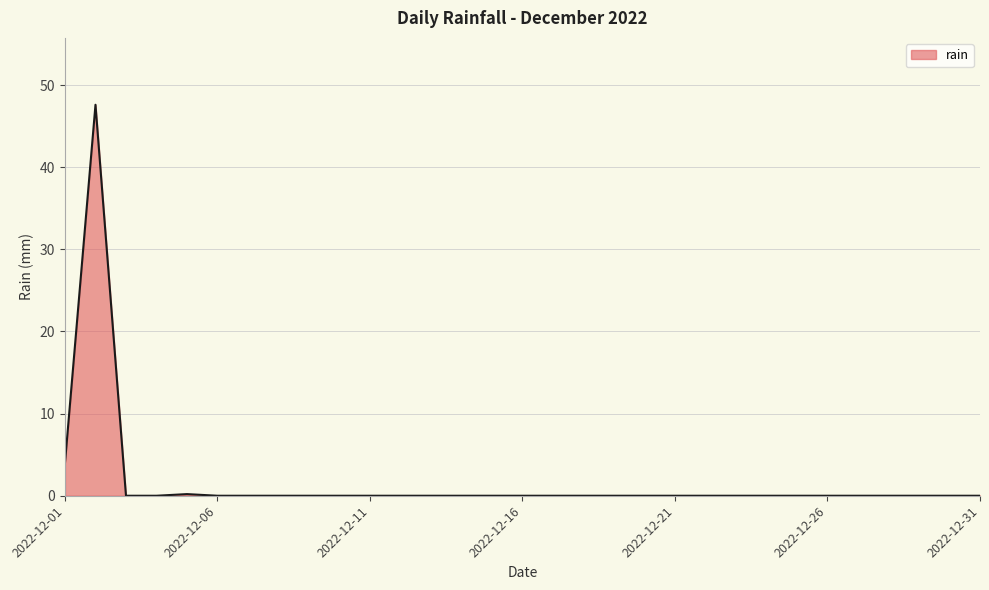

Count the number of data series in this chart.

1